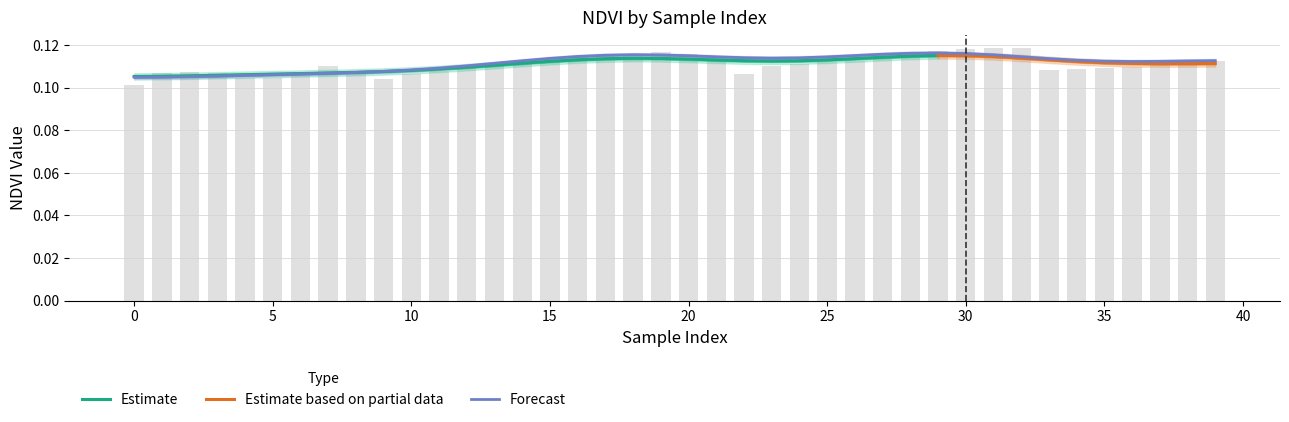

What is the greatest value displayed?

0.1